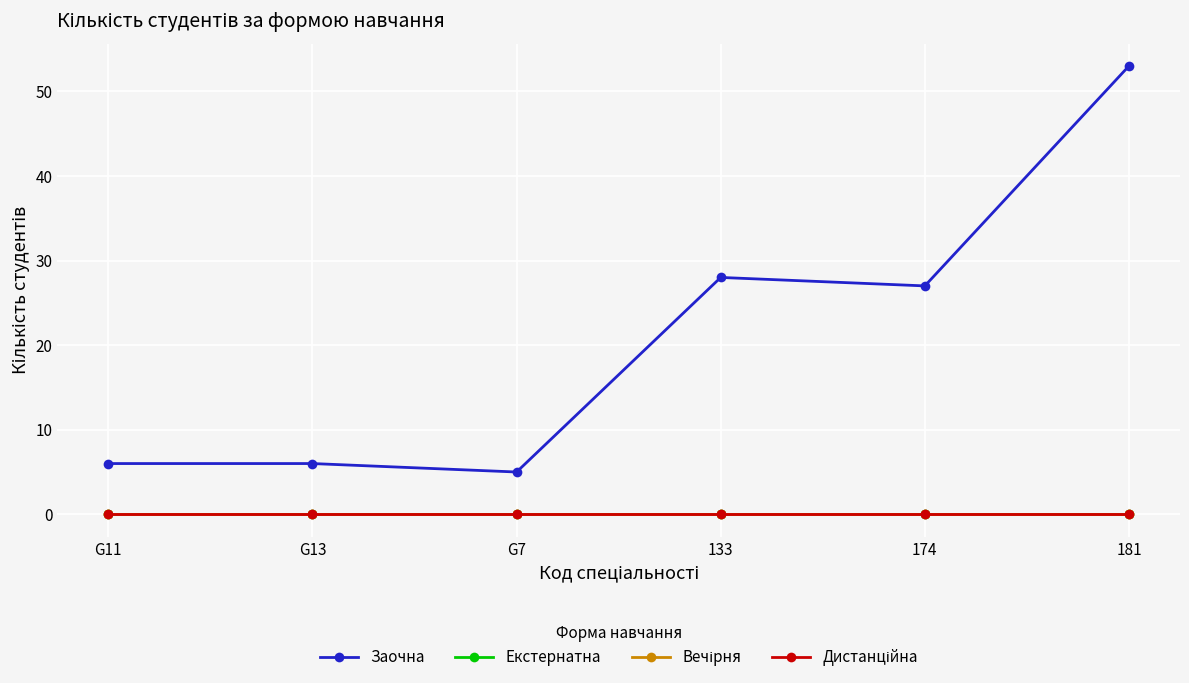

How many lines are shown in the chart?

4